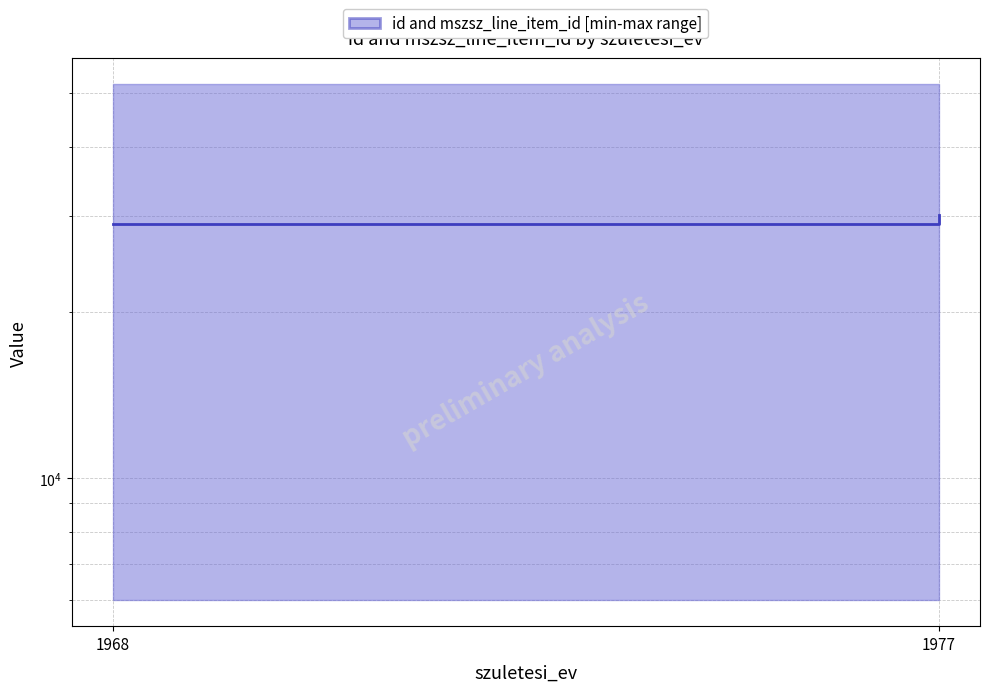

The value at 1968 is 28988. True or false?

True